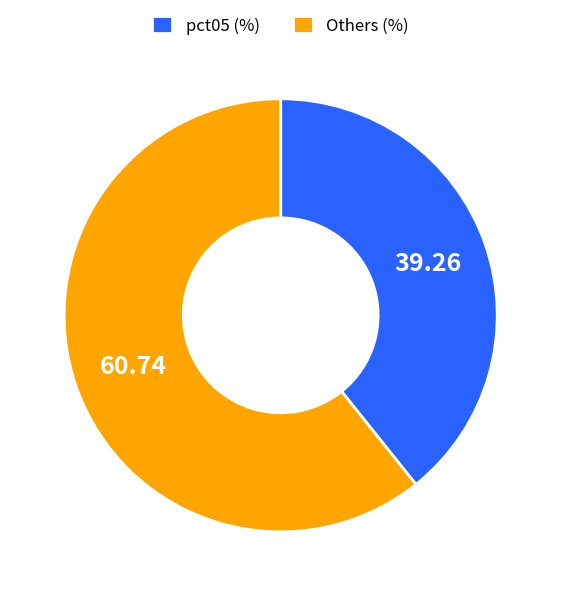

Between Others (%) and pct05 (%), which is larger?

Others (%)